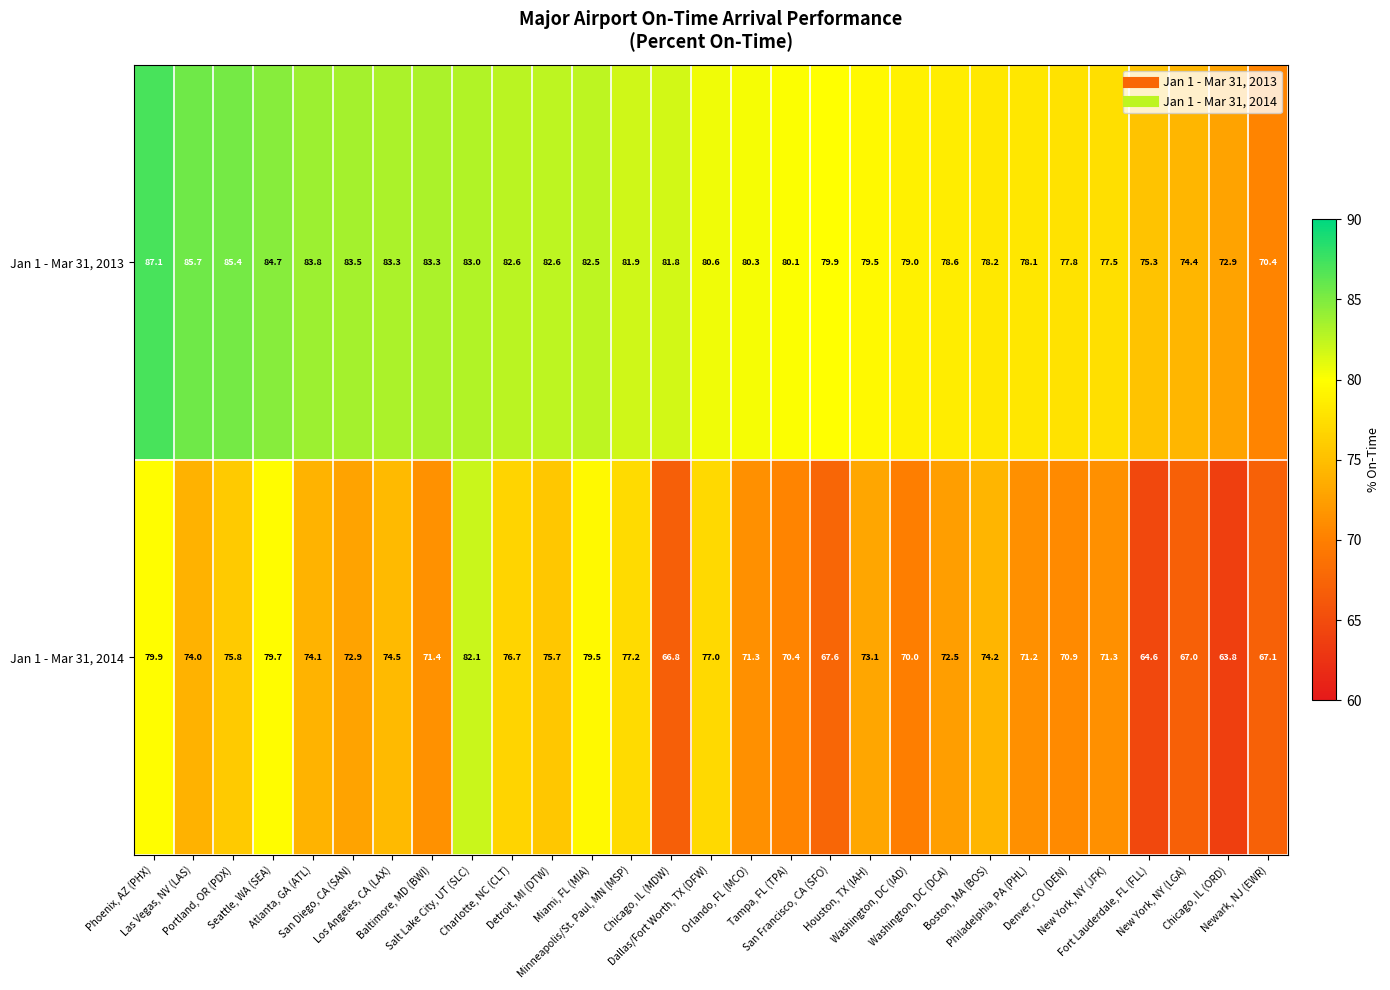

List the series in order of their overall mean, lowest first.

Jan 1 - Mar 31, 2014, Jan 1 - Mar 31, 2013